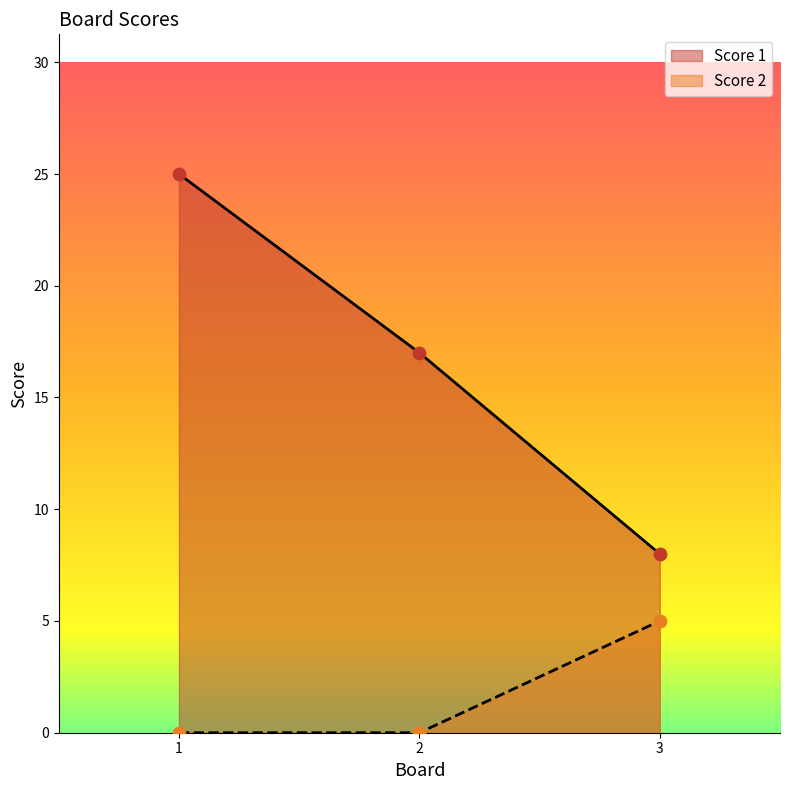

What is the total value across all series at 1?

25